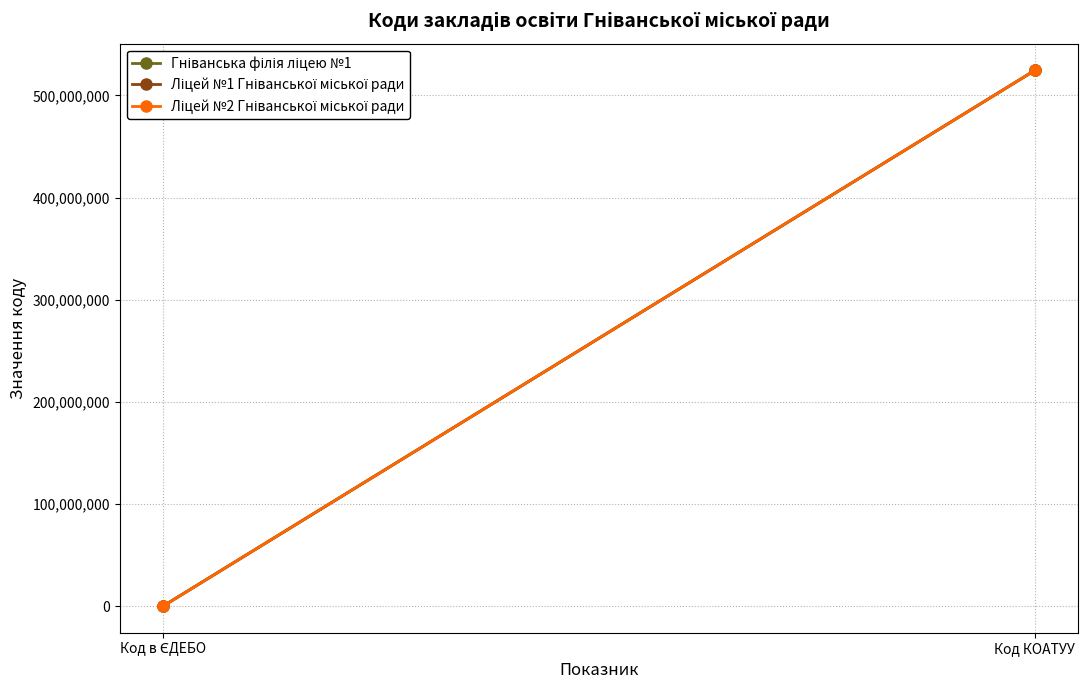

What is the difference between the Ліцей №2 Гніванської міської ради values at Код КОАТУУ and Код в ЄДЕБО?

524366073